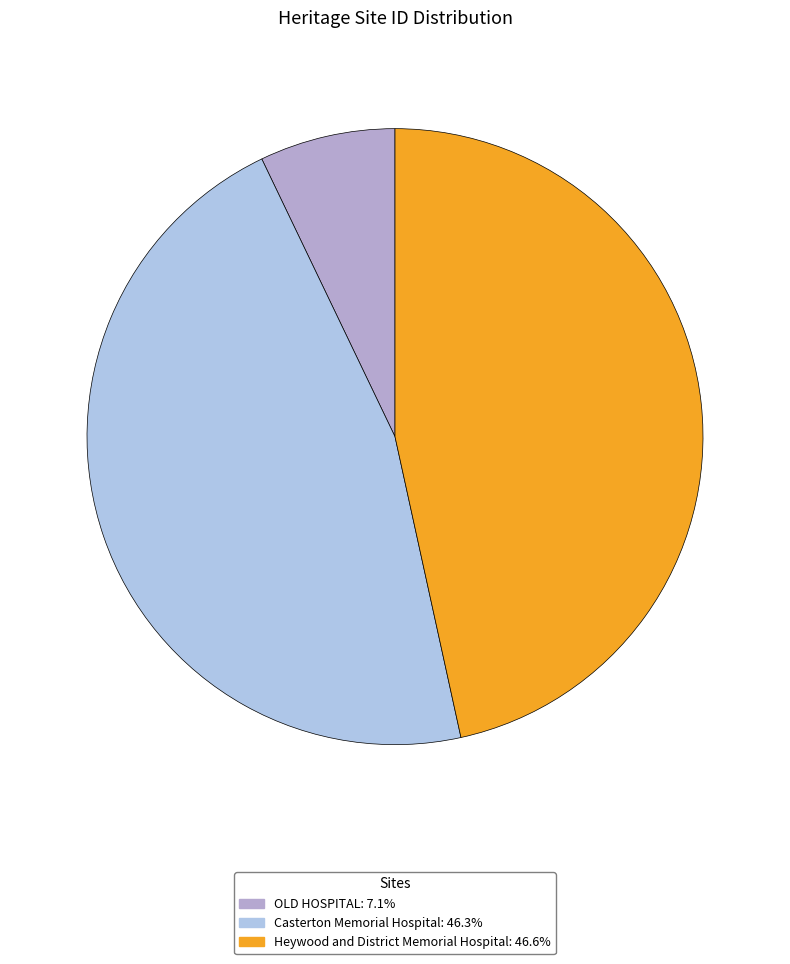

How many slices are in this pie chart?

3